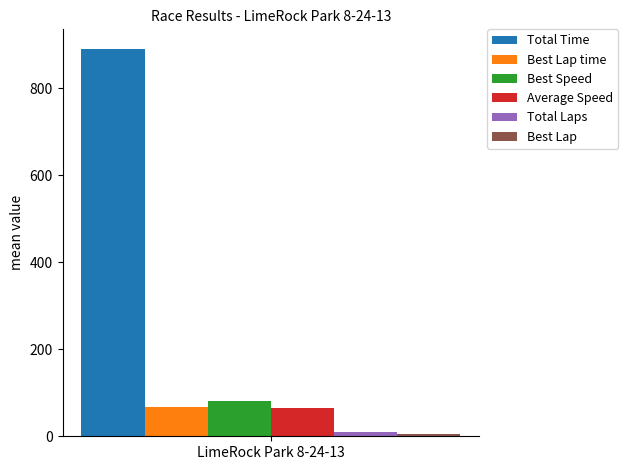

List the labels in order of Total Laps value, smallest first.

LimeRock Park 8-24-13